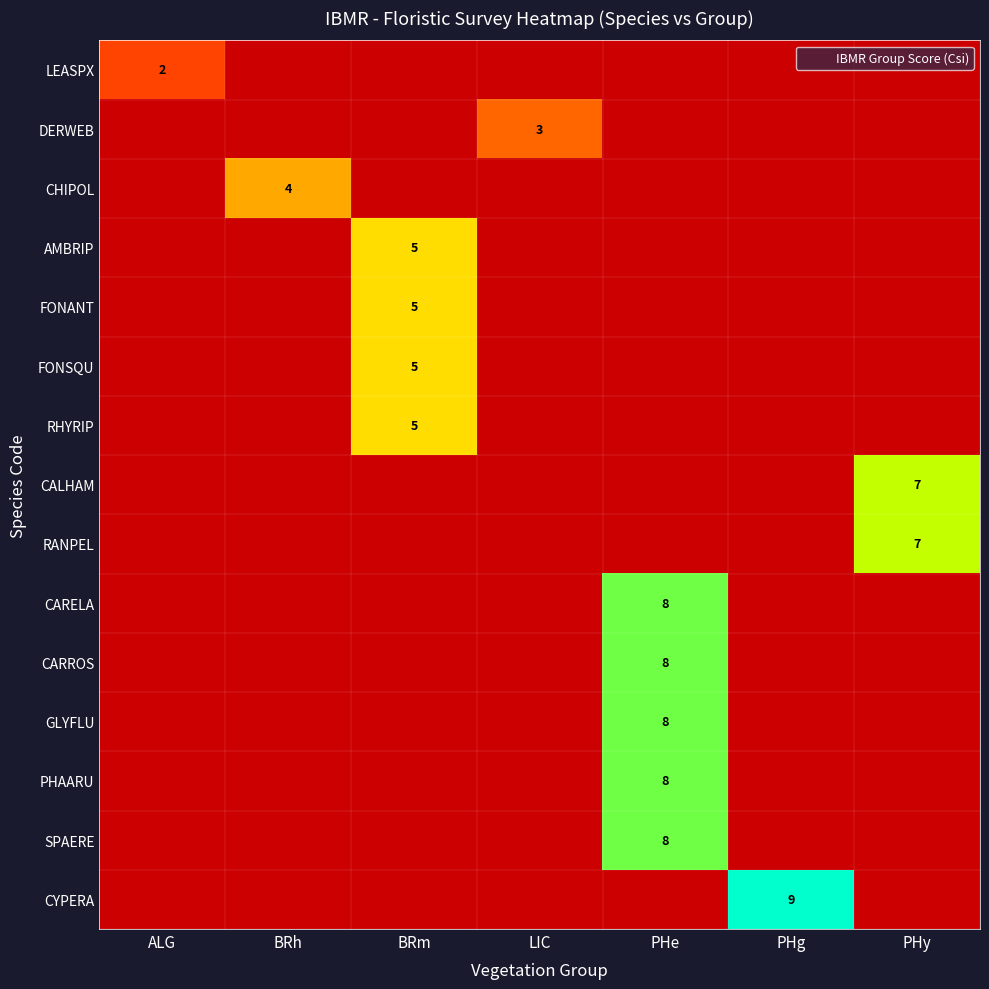

What is the total value across all series at ALG?

2